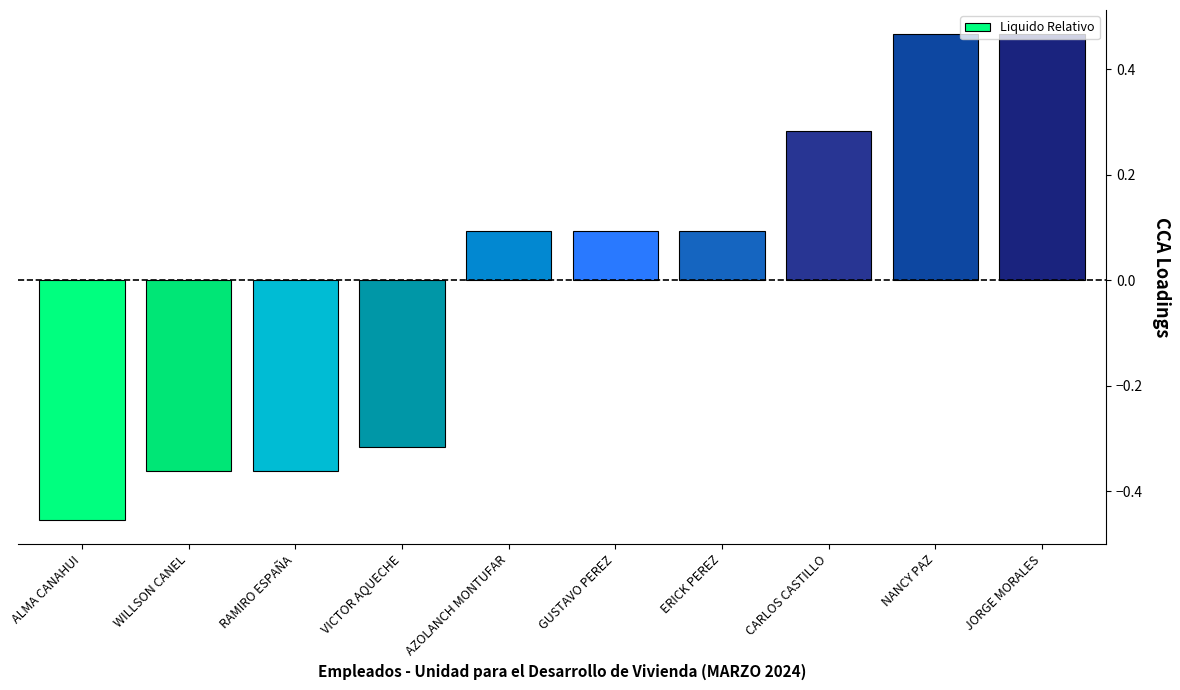

How many bars are there in total?

10